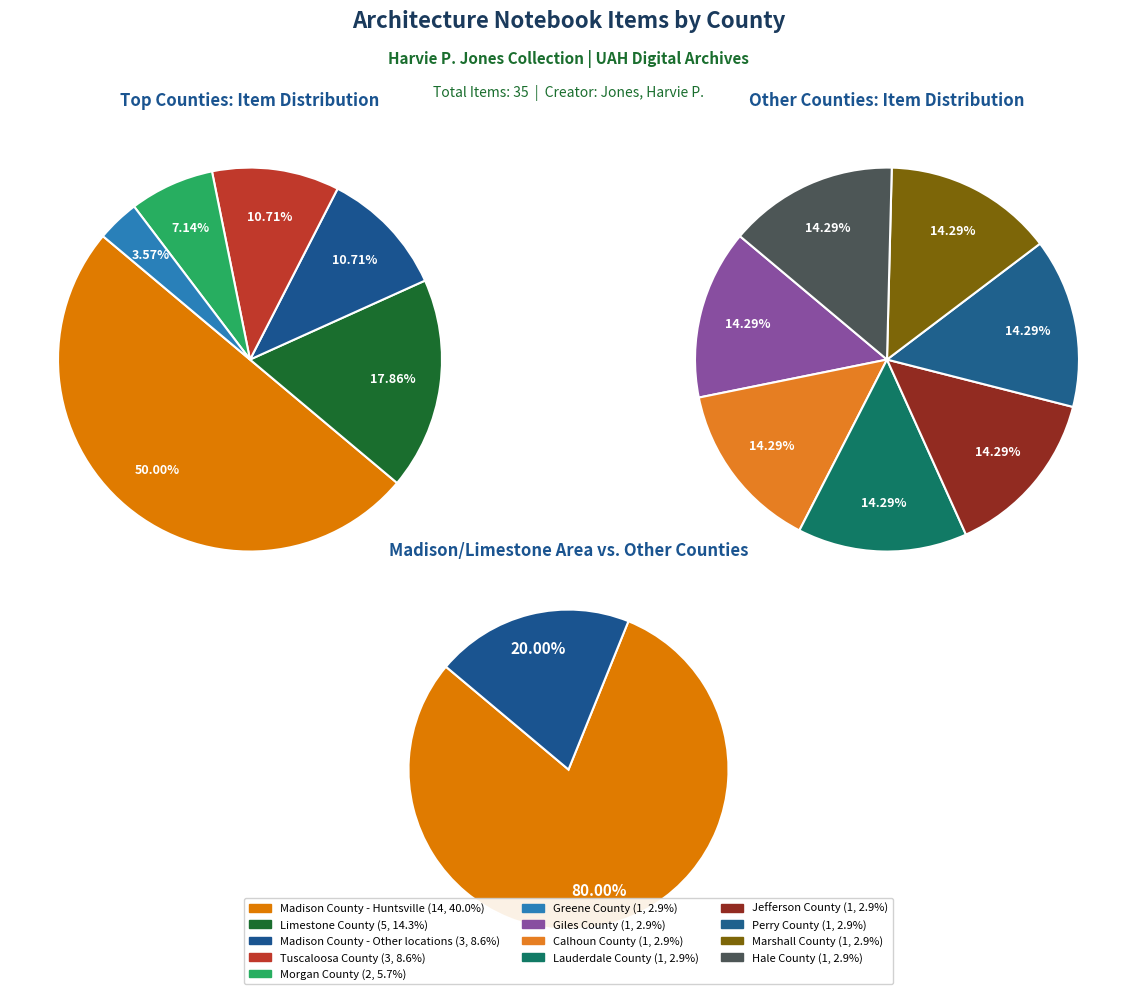

Do Perry County and Hale County together represent more than half of the pie?

No